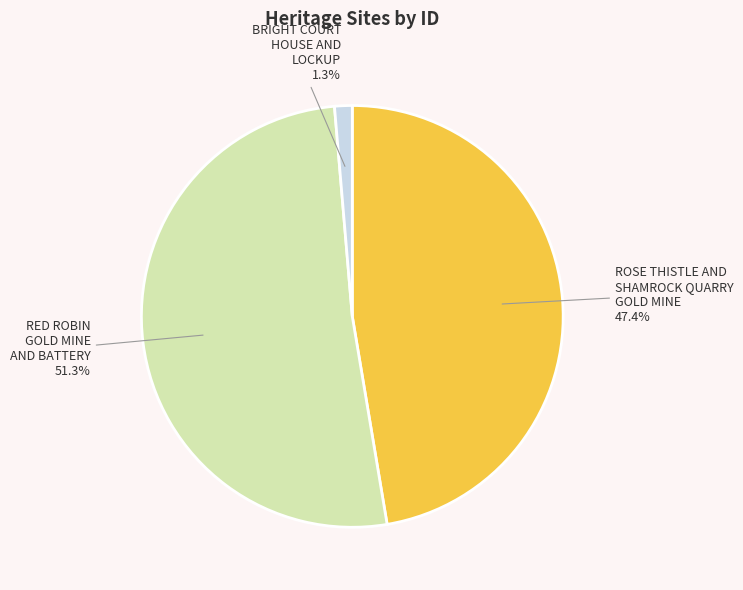

What is the majority slice?

RED ROBIN GOLD MINE AND BATTERY